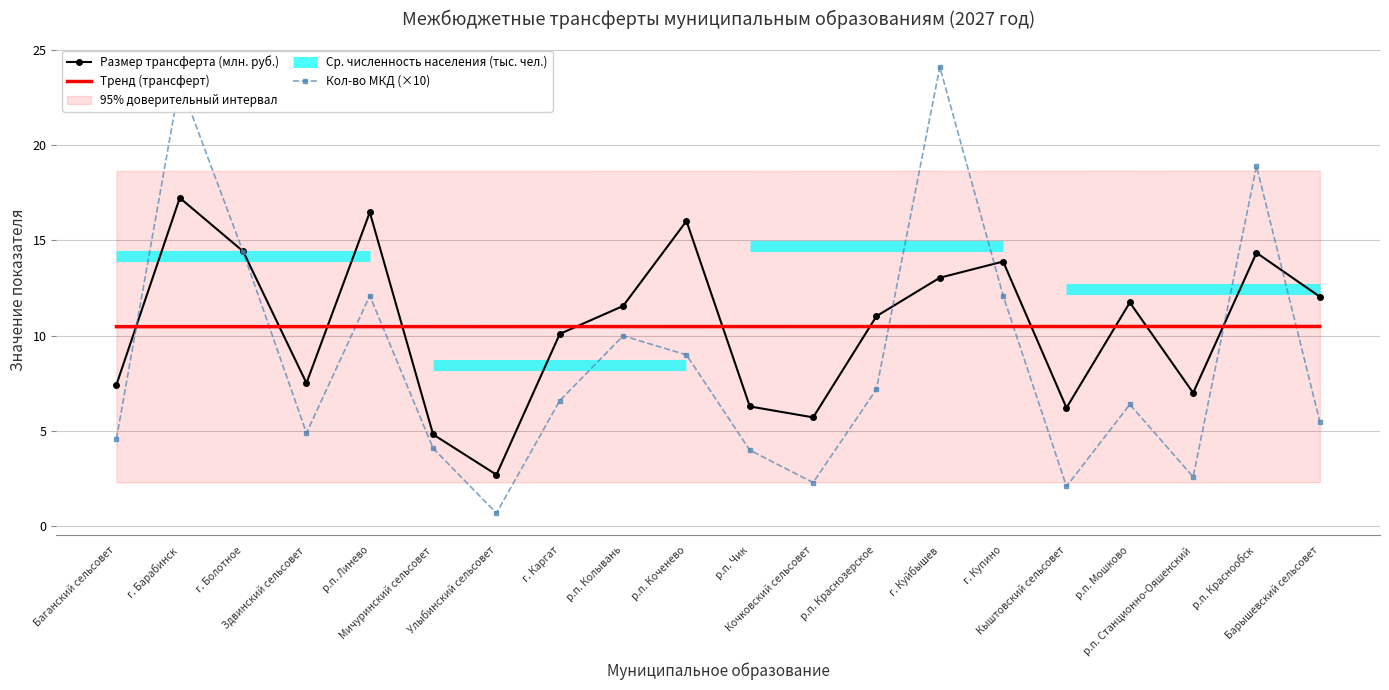

The value of Размер трансферта (тыс. руб.) at р.п. Чик is 6.3. True or false?

True